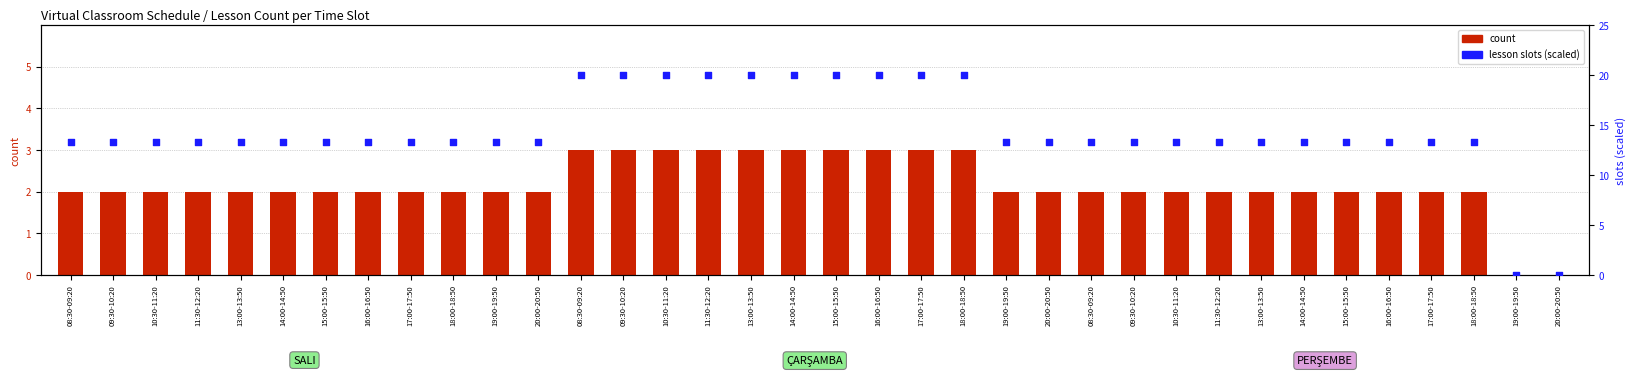

What are all the series names shown in the legend?

count, lesson slots (scaled)